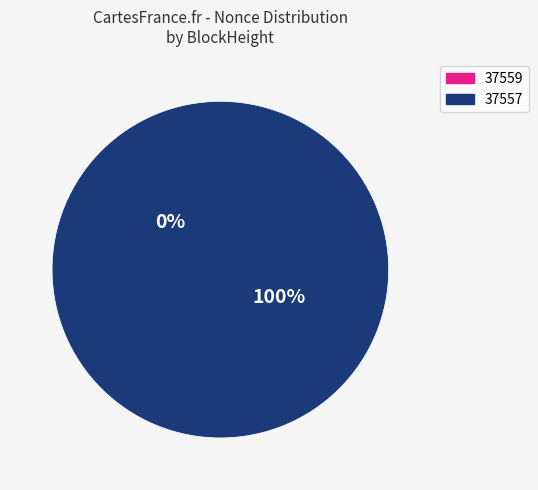

Is the sum of 37559 and 37557 greater than half?

Yes